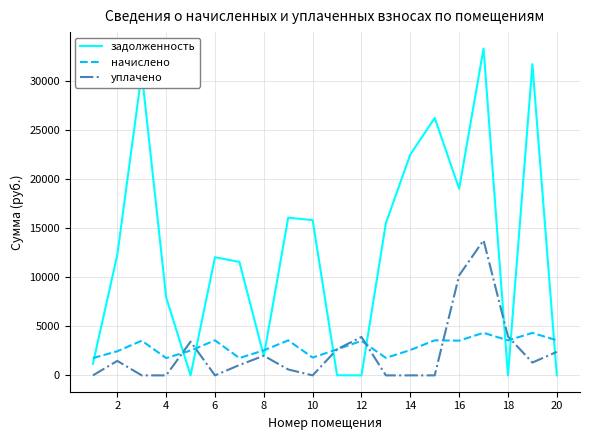

Which series has the largest range (max minus min)?

задолженность